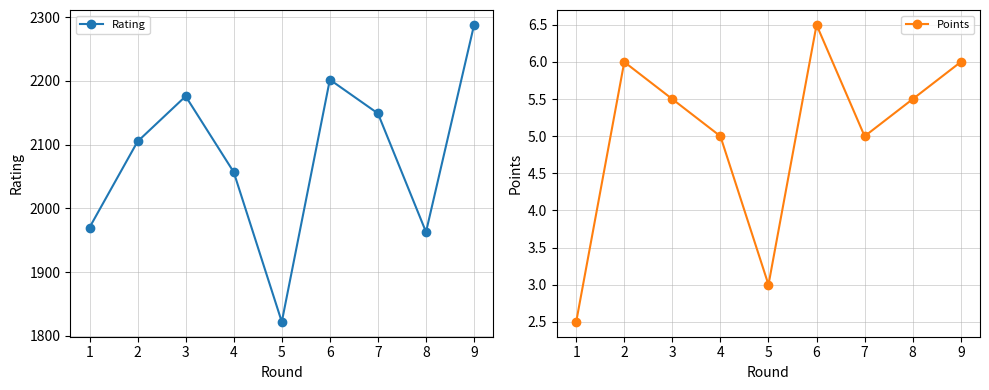

What is the difference between the second highest and minimum values in the Rating series?

380